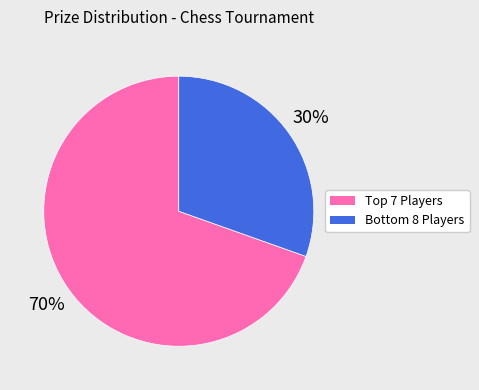

How many slices are in this pie chart?

2